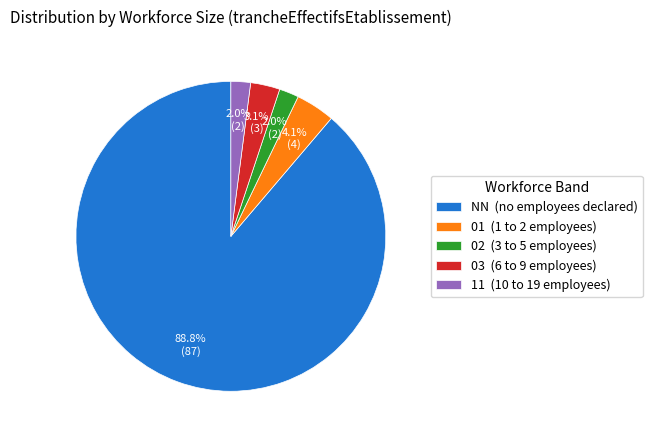

To the nearest percent, what portion does 11 represent?

2%